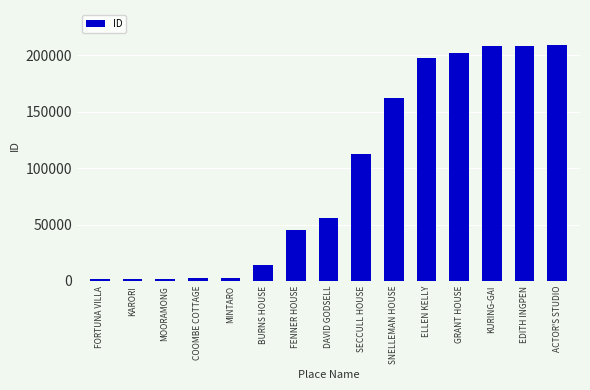

What is the label of the 2nd bar from the left?

KARORI